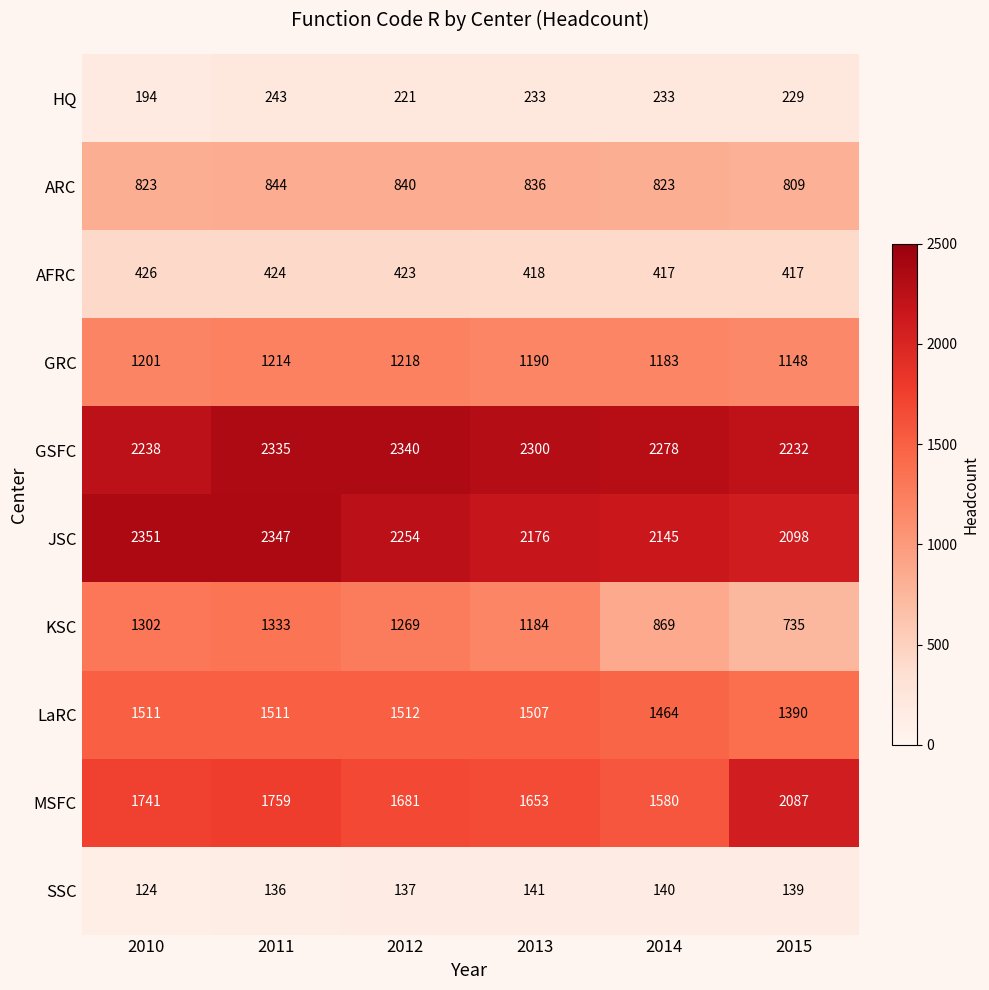

The MSFC series shows 2087 at 2015. True or false?

True